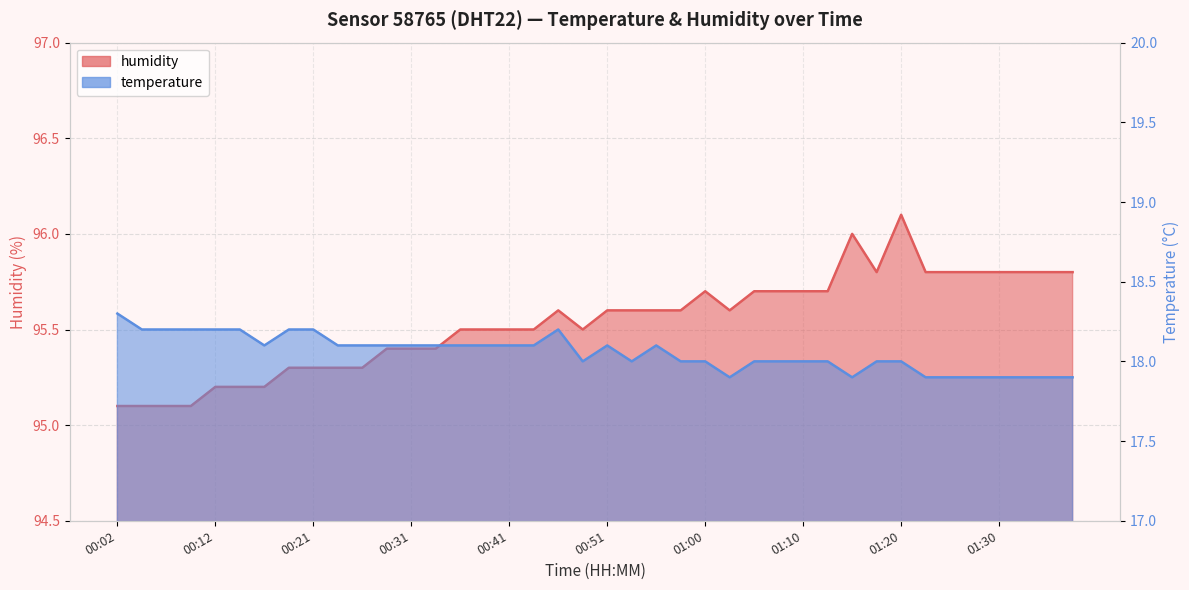

What is the label of the 33rd point from the left?

01:20